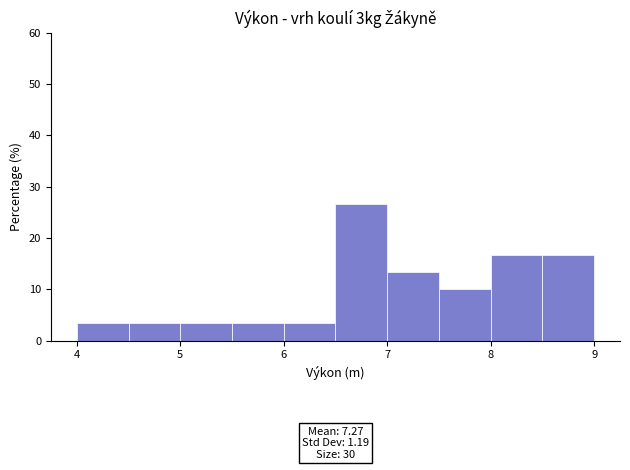

Over which range of the x-axis is the bar tallest?

6.5 to 7.0